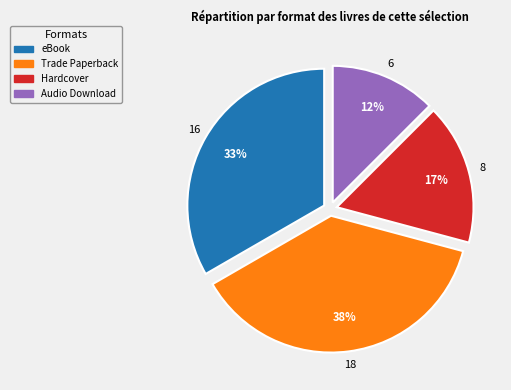

True or false: Trade Paperback accounts for 38% of the total.

True